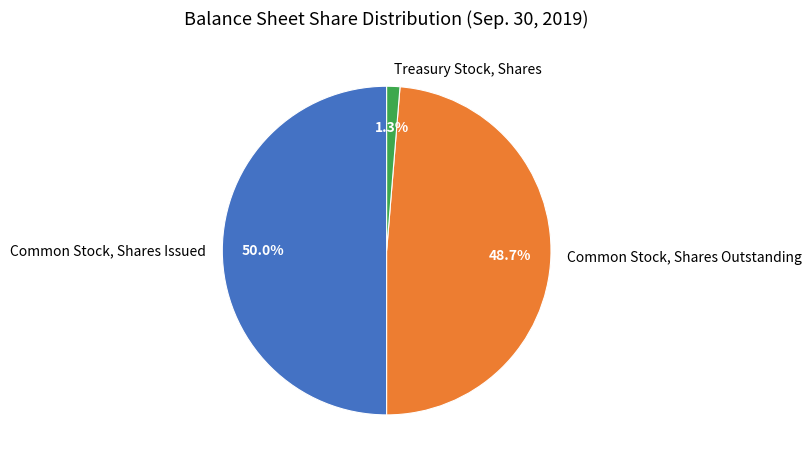

What percentage is NOT represented by Common Stock, Shares Issued?

50.0%